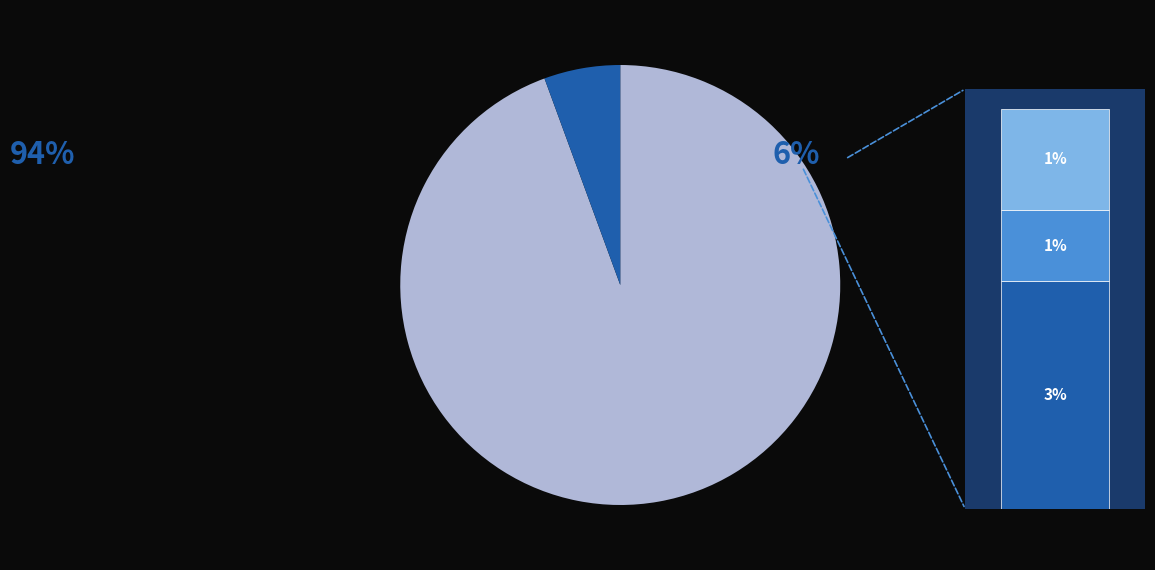

True or false: 社会保障和就业支出 accounts for 1% of the total.

False